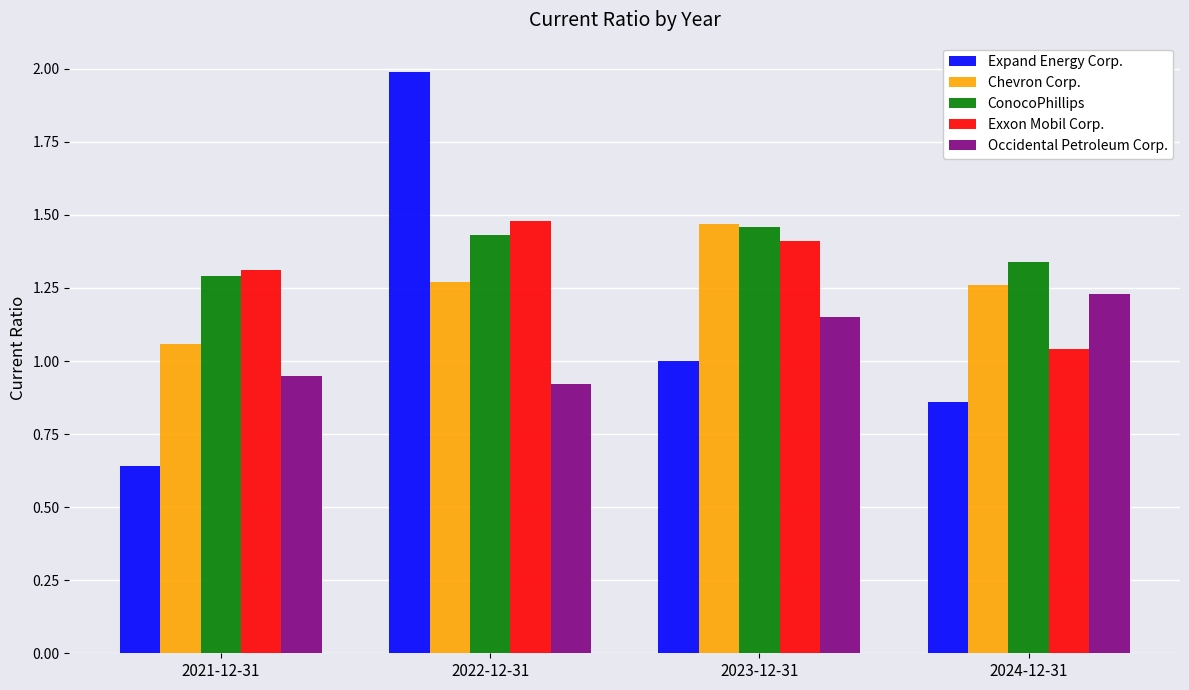

Which series changed the most between 2021-12-31 and 2023-12-31?

Chevron Corp.